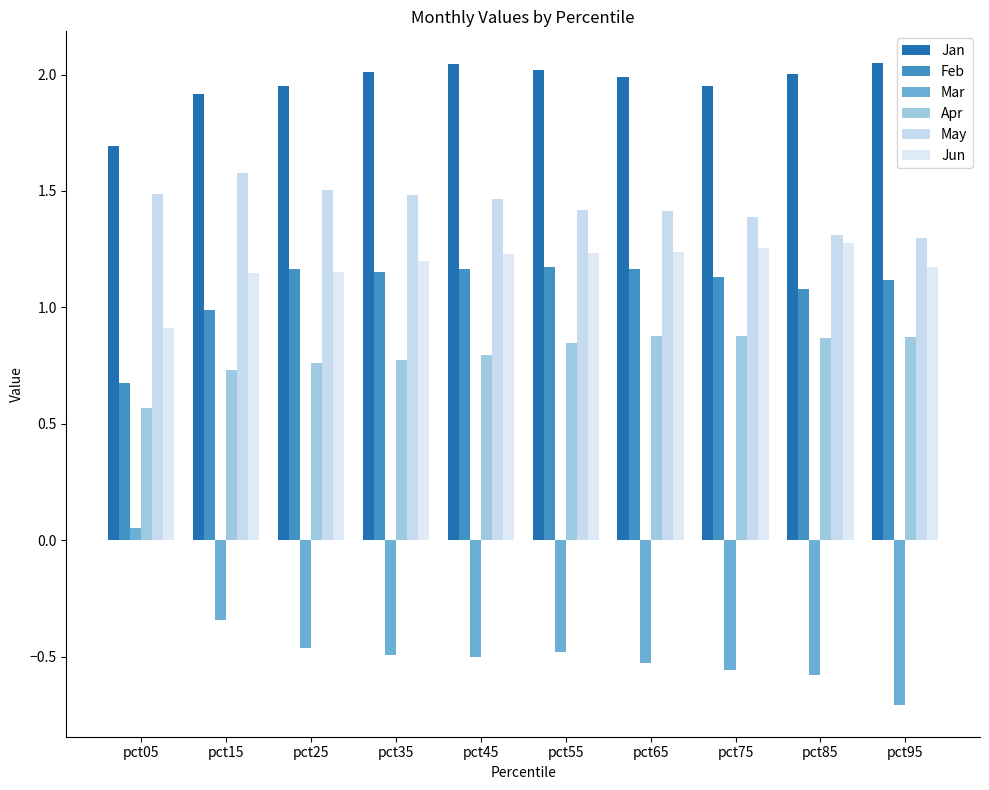

How many data points does each series have?

10